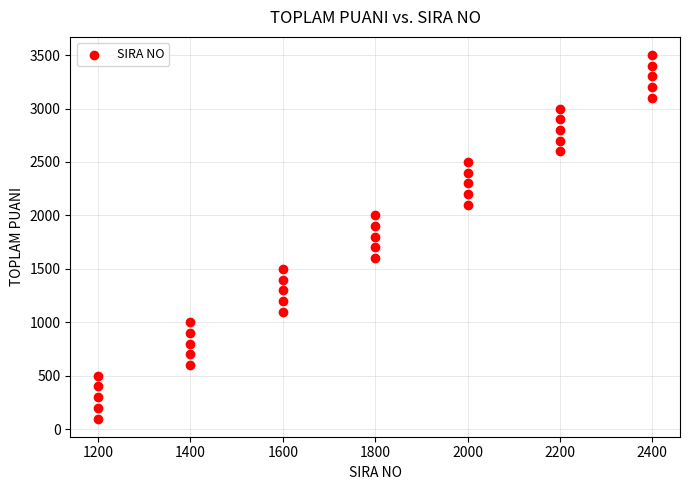

What is the range of X values (max minus min)?

1200